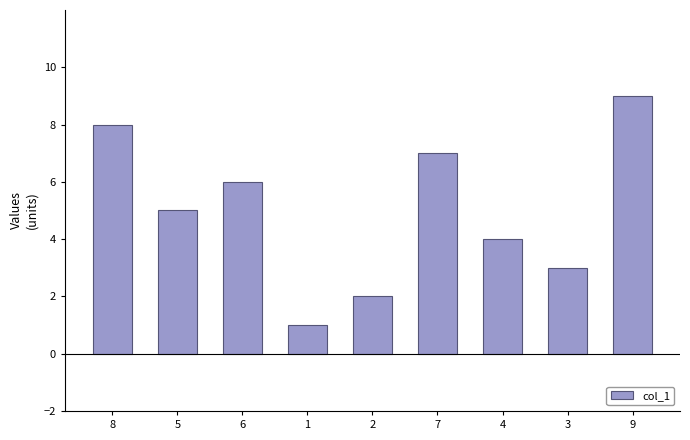

What is the change in value from 5 to 1?

-4